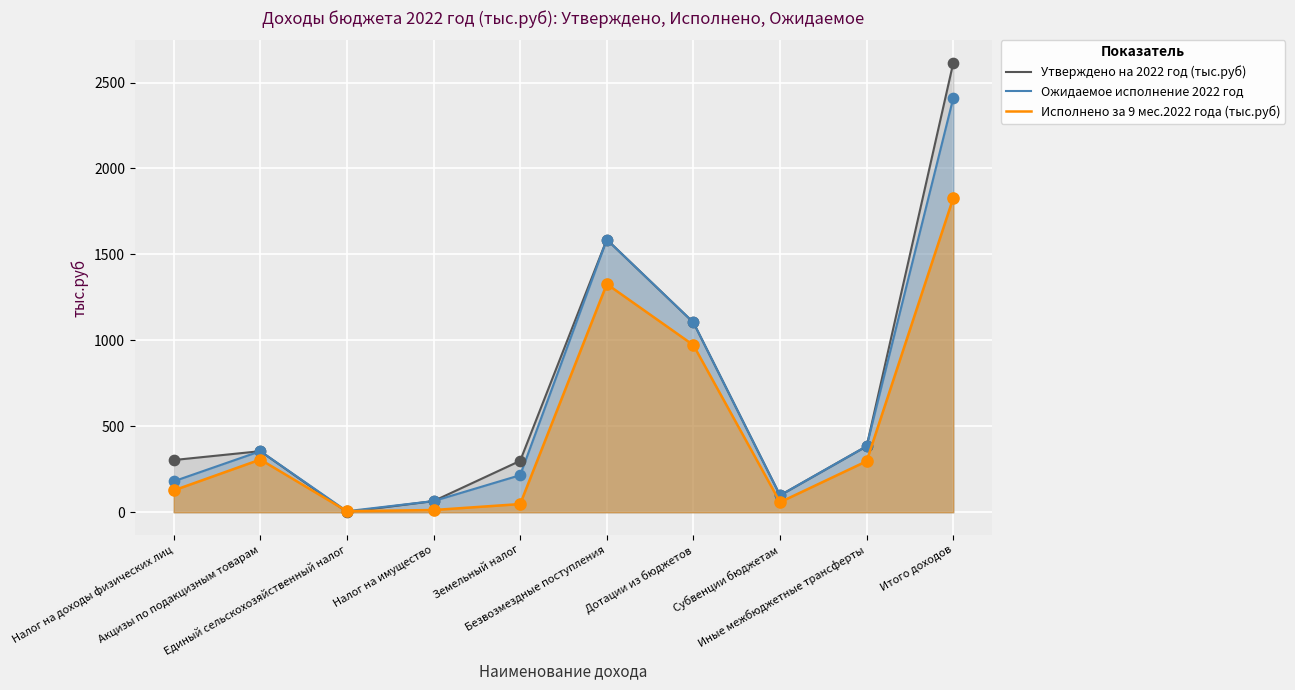

At which category is the sum across all series the highest?

Итого доходов